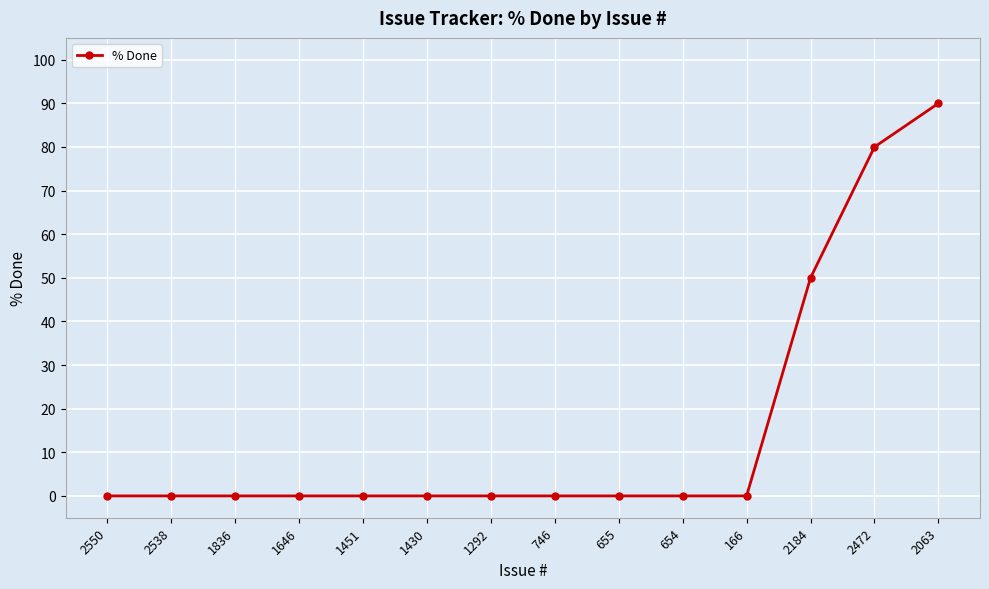

The value at 2184 is 50. True or false?

True